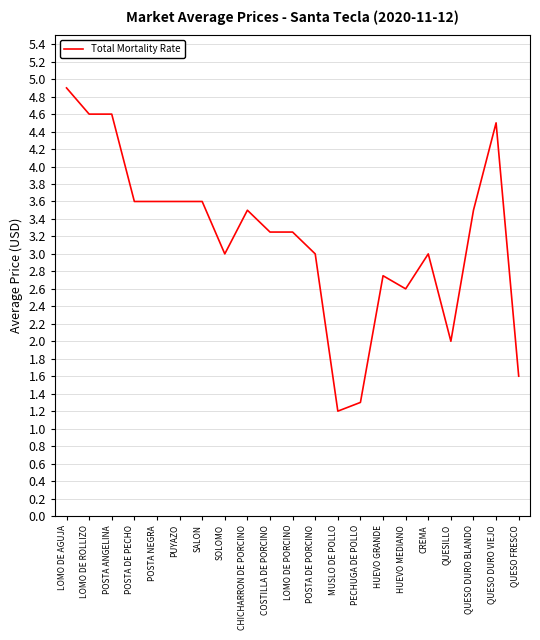

What is the minimum value shown in the chart?

1.2